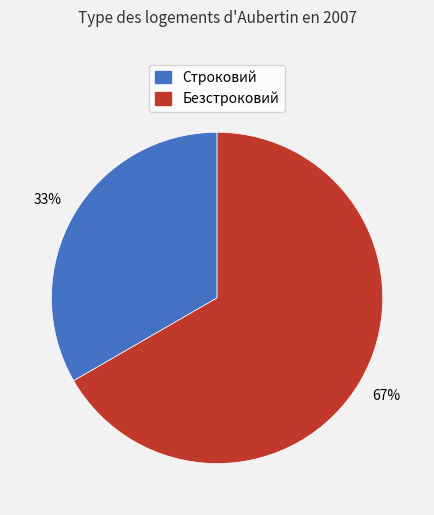

Which category has the smallest portion of the pie?

Строковий